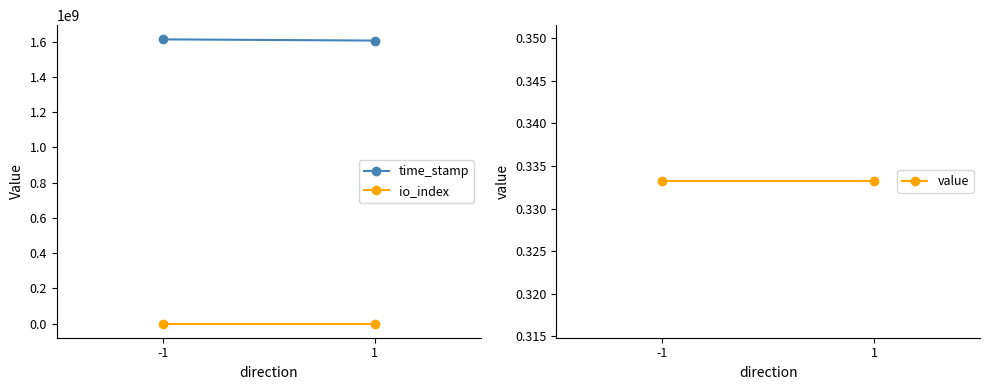

The value of value at -1 is 0.3. True or false?

True